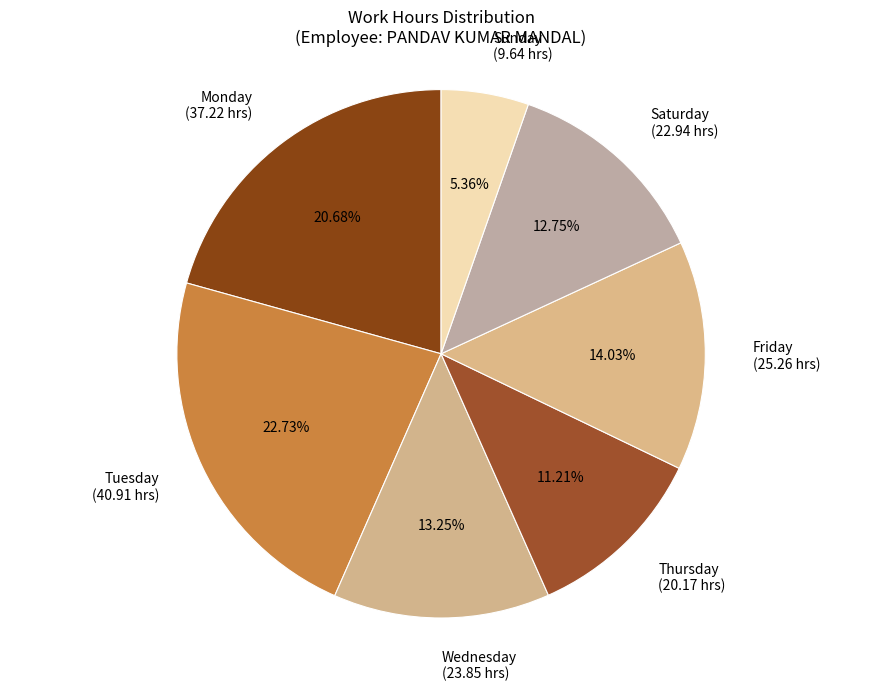

Rank the categories by value from highest to lowest.

Tuesday (40.91 hrs), Monday (37.22 hrs), Friday (25.26 hrs), Wednesday (23.85 hrs), Saturday (22.94 hrs), Thursday (20.17 hrs), Sunday (9.64 hrs)